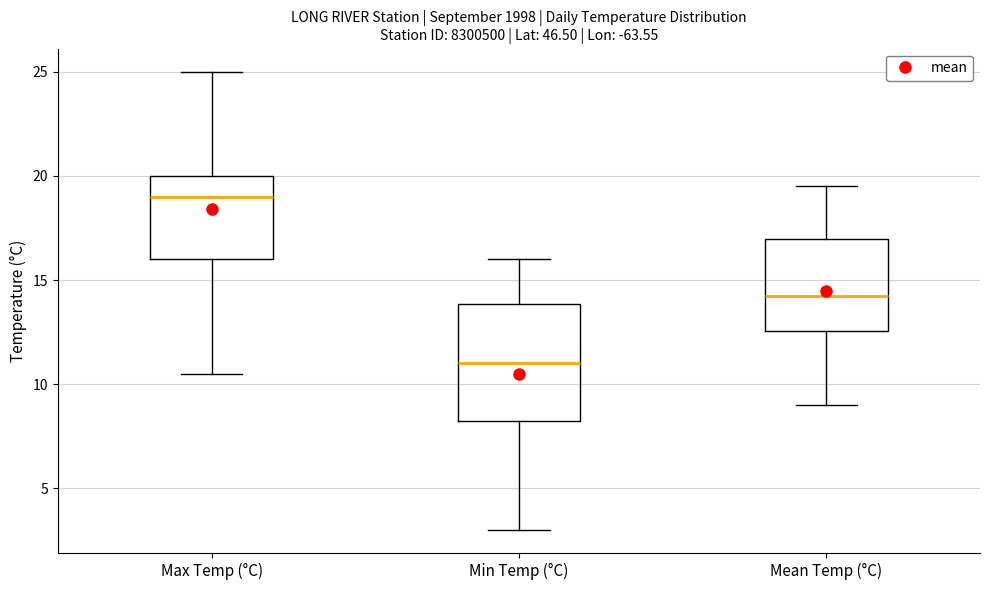

Reading left to right, read every box against the y-axis: the position of its median line, the range the box covers, and the ends of its whiskers. The values are not printed on the chart, so give them approximately, as read against the axis.

Max Temp (°C): median 19.0, box 16.0 to 20.0, whiskers 10.5 to 25.0
Min Temp (°C): median 11.0, box 8.5 to 14.0, whiskers 3.0 to 16.0
Mean Temp (°C): median 14.5, box 12.5 to 17.0, whiskers 9.0 to 19.5